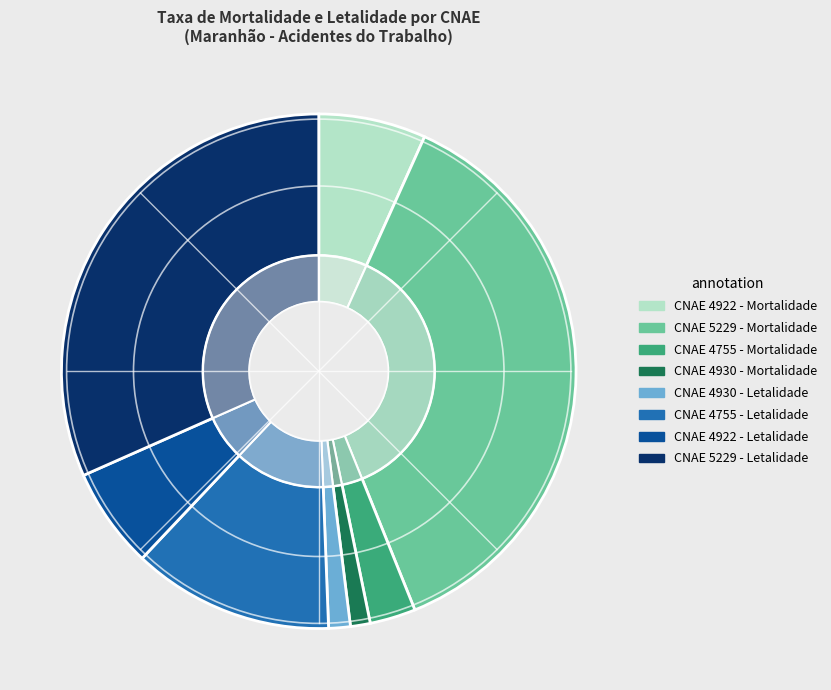

To the nearest percent, what percentage of the pie is 4755-Letalidade (200.0)?

13%